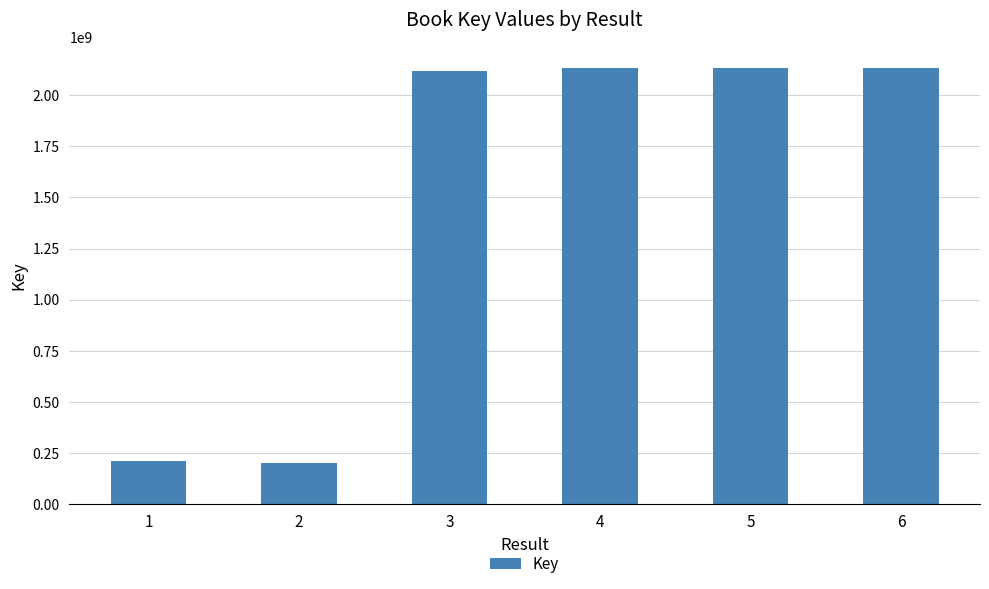

What is the smallest value displayed?

200554214